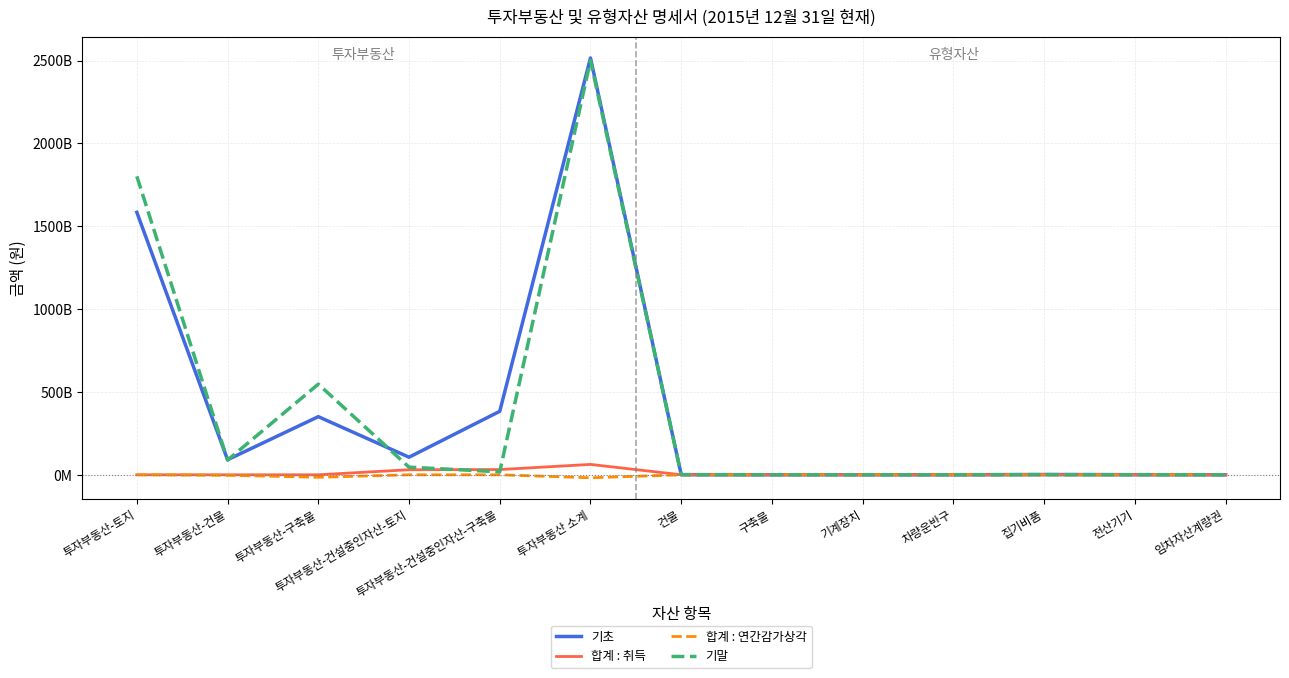

Does the chart display data point markers on the line(s)?

No